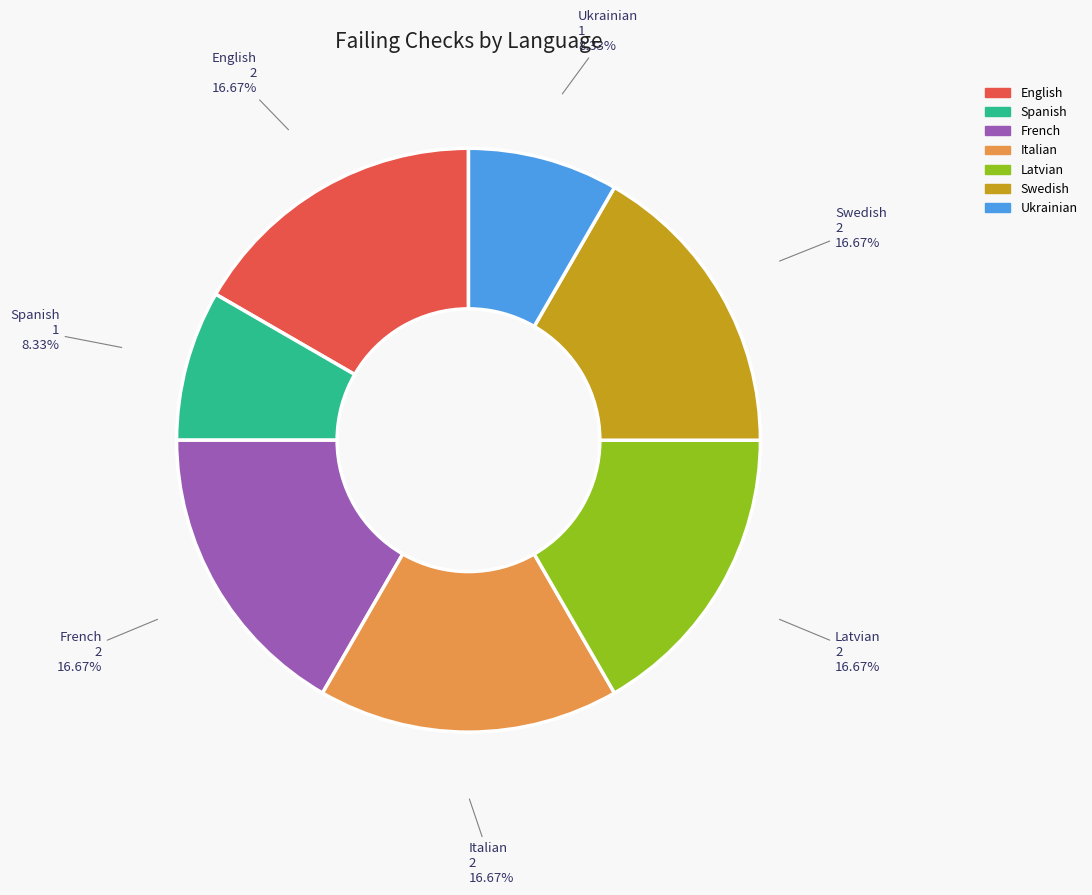

Is there a majority slice in this chart?

No